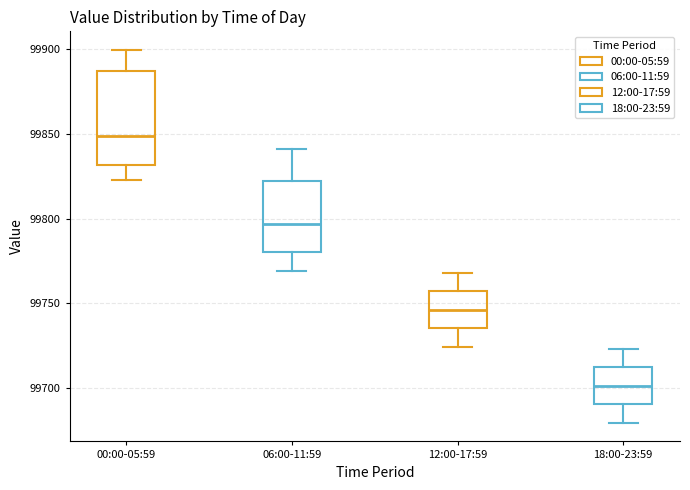

Reading left to right, read every box against the y-axis: the position of its median line, the range the box covers, and the ends of its whiskers. The values are not printed on the chart, so give them approximately, as read against the axis.

00:00-05:59: median 99850, box 99830 to 99885, whiskers 99825 to 99900
06:00-11:59: median 99795, box 99780 to 99820, whiskers 99770 to 99840
12:00-17:59: median 99745, box 99735 to 99755, whiskers 99725 to 99770
18:00-23:59: median 99700, box 99690 to 99710, whiskers 99680 to 99725